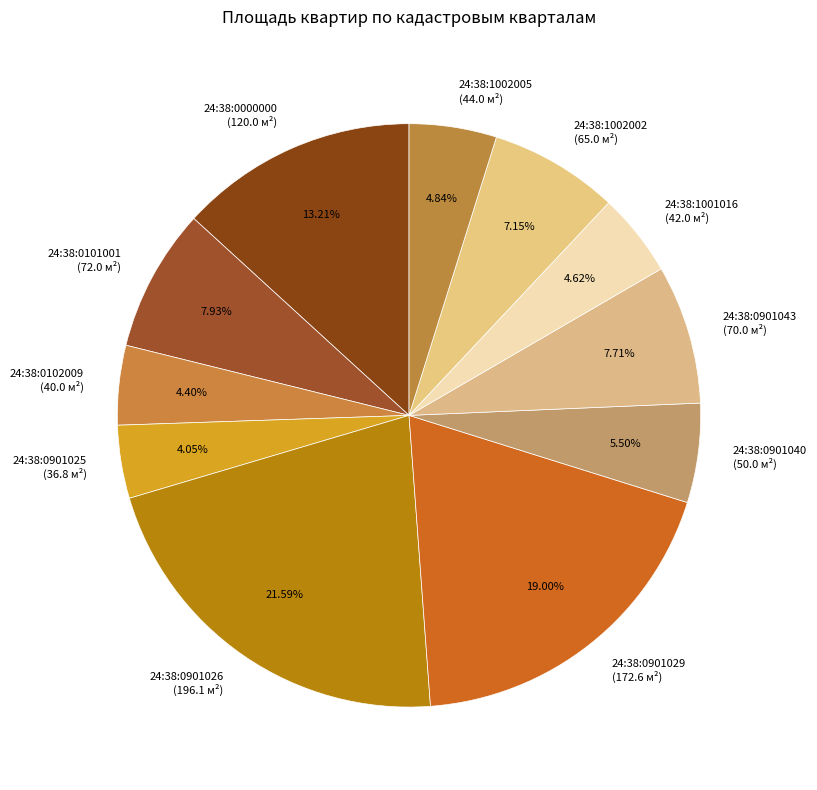

Combined, what portion of the pie is 24:38:1002005 and 24:38:1001016?

9.5%